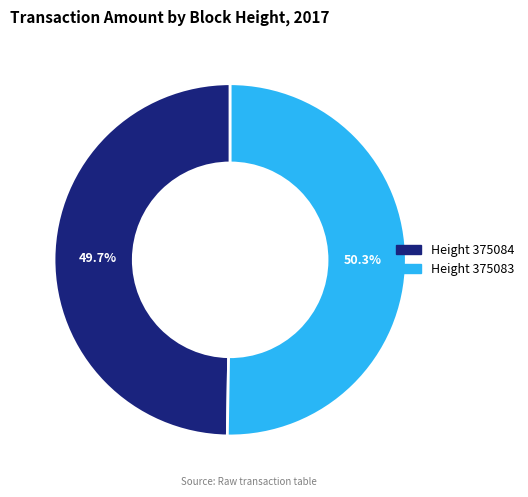

What is the smallest slice in the pie chart?

Height 375084